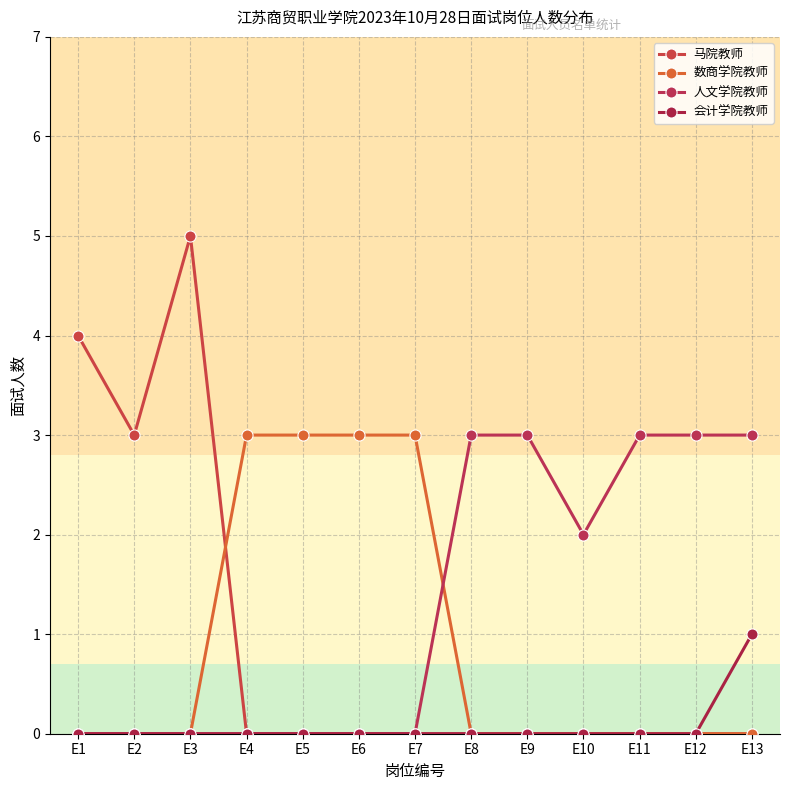

What is the total value across all series at E11?

3